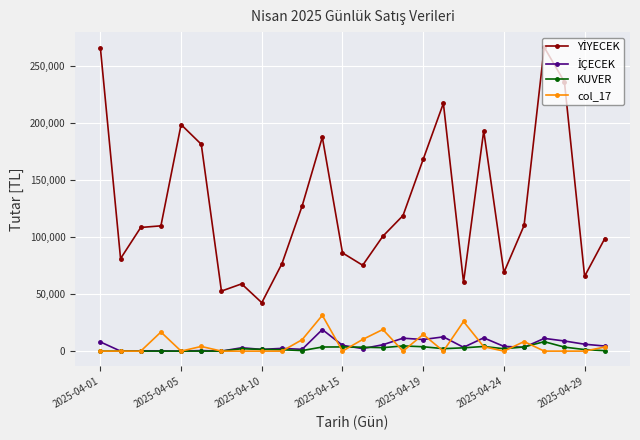

True or false: KUVER has more than 0 interior local peaks.

True